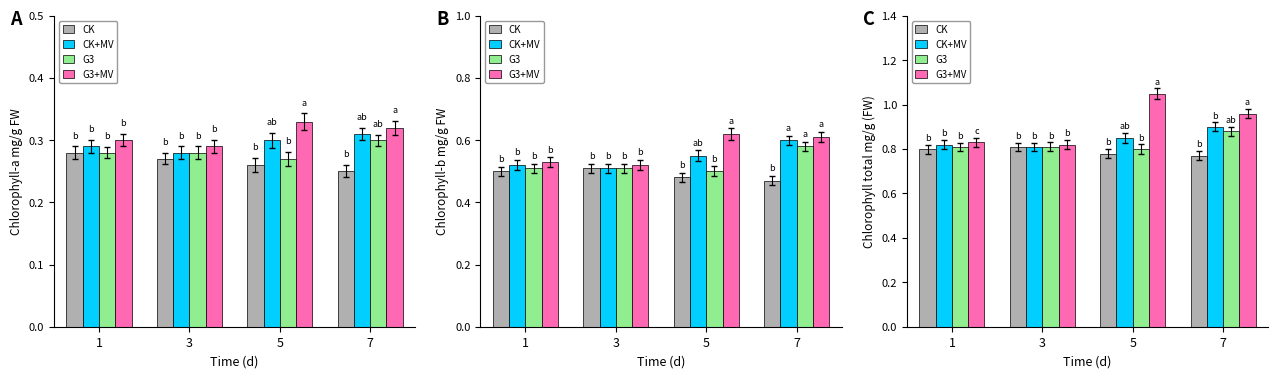

How many categories are shown in the chart?

4